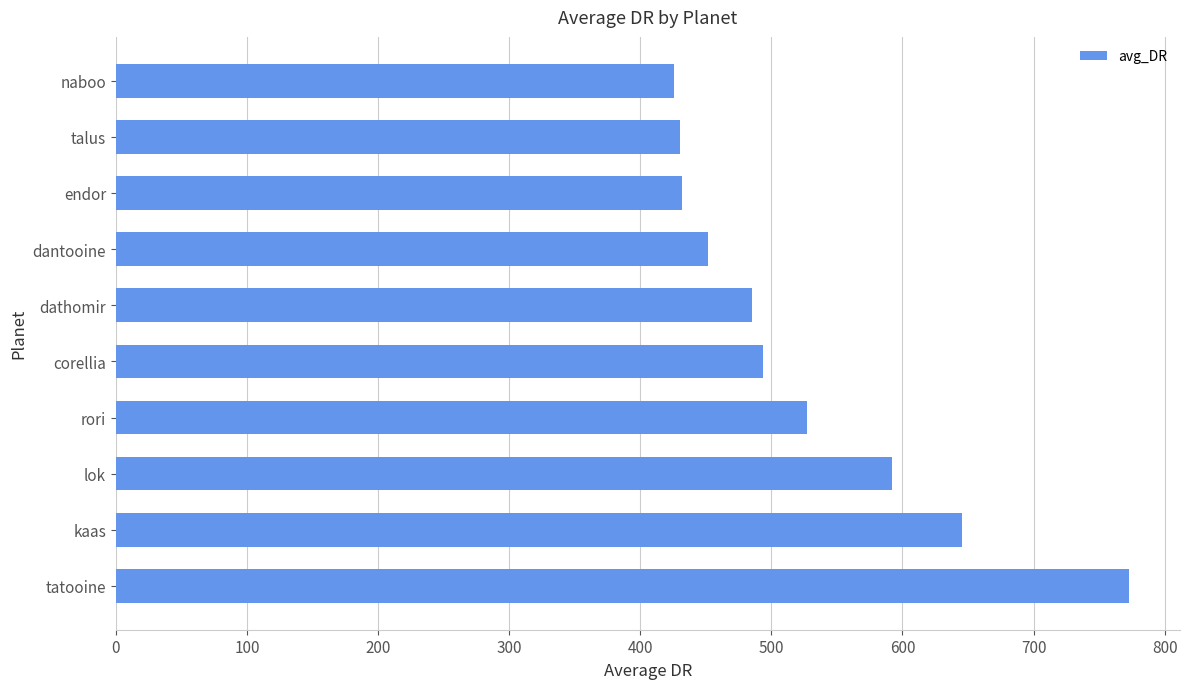

Which has a higher value, dantooine or kaas?

kaas